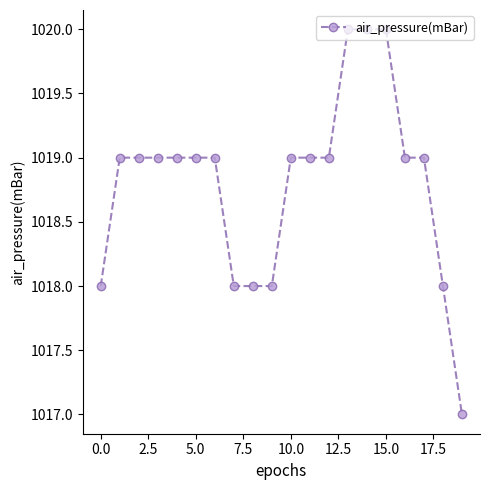

How many series are shown in this chart?

1